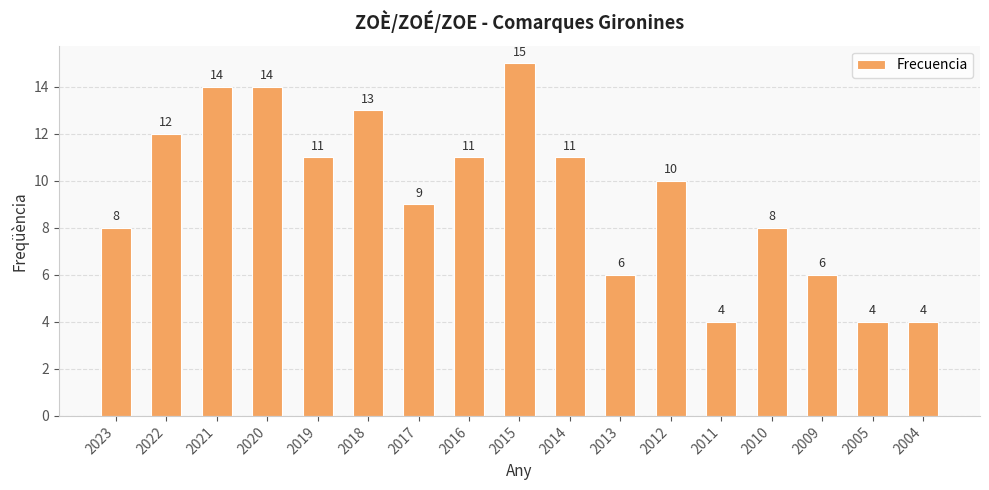

At which category does the chart reach its peak across all series?

2015